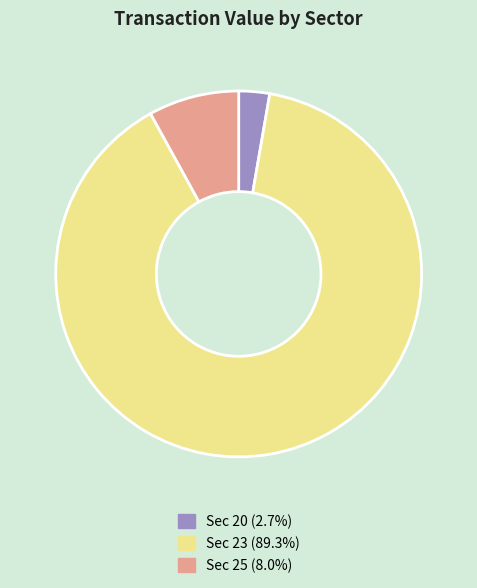

Is there a majority slice in this chart?

Yes